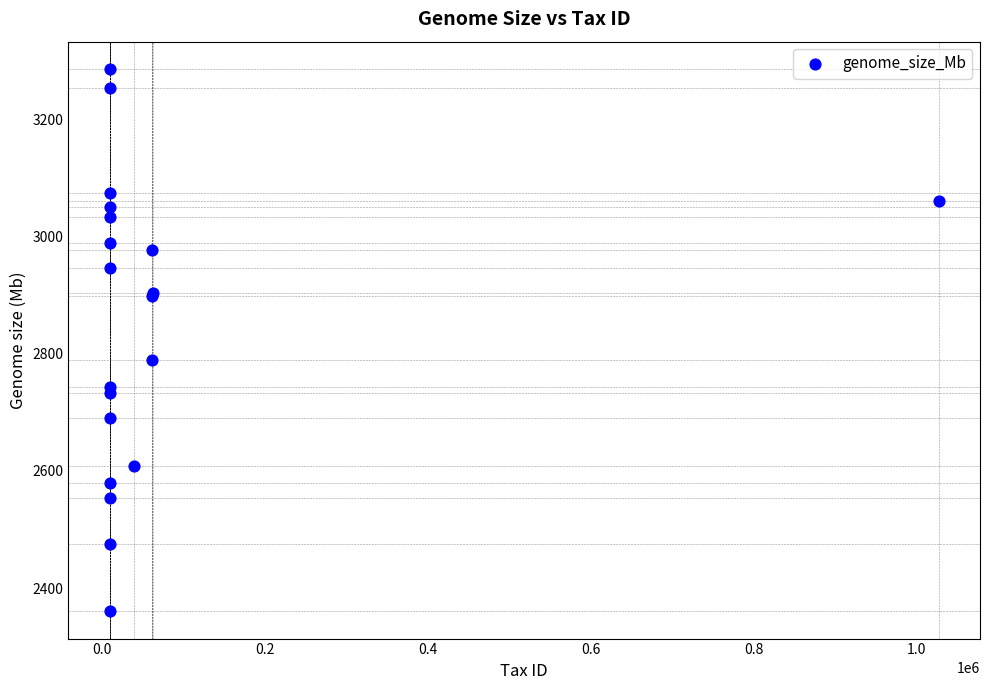

What Y value in the scatter plot is closest to 2823?

2789.7